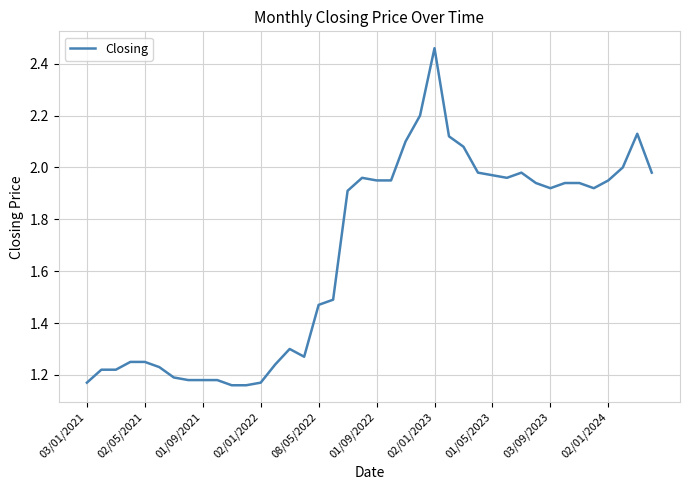

Reading left to right, what are all the values shown in this chart?

1.2	1.2	1.2	1.2	1.2	1.2	1.2	1.2	1.2	1.2	1.2	1.2	1.2	1.2	1.3	1.3	1.5	1.5	1.9	2.0	1.9	1.9	2.1	2.2	2.5	2.1	2.1	2.0	2.0	2.0	2.0	1.9	1.9	1.9	1.9	1.9	1.9	2.0	2.1	2.0